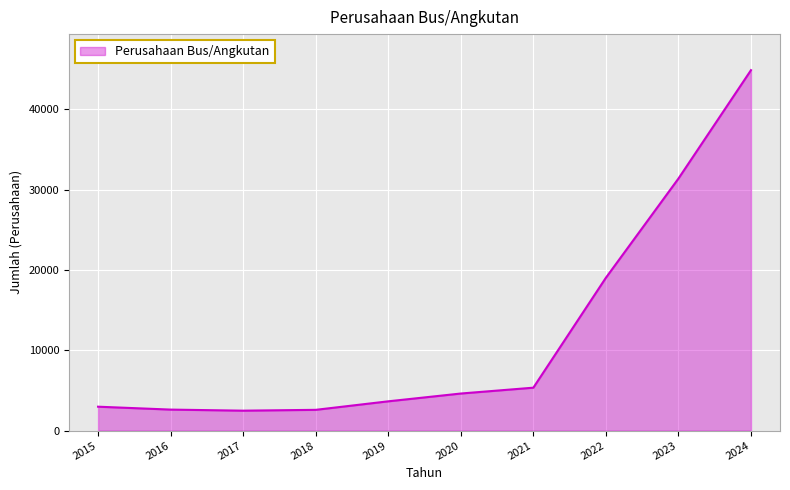

The chart shows a value of 4621 at 2020. True or false?

True